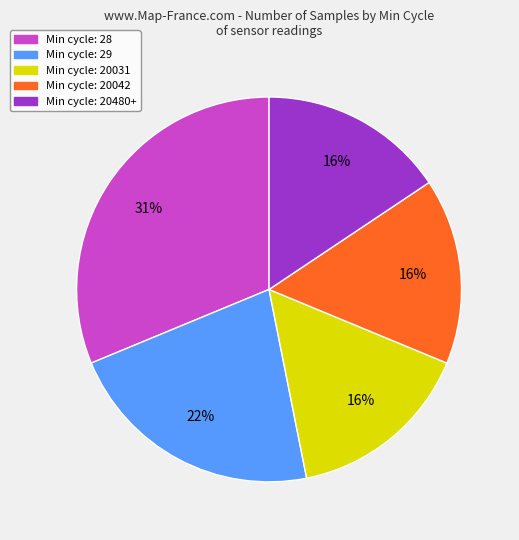

True or false: Min cycle: 28 accounts for 31% of the total.

True